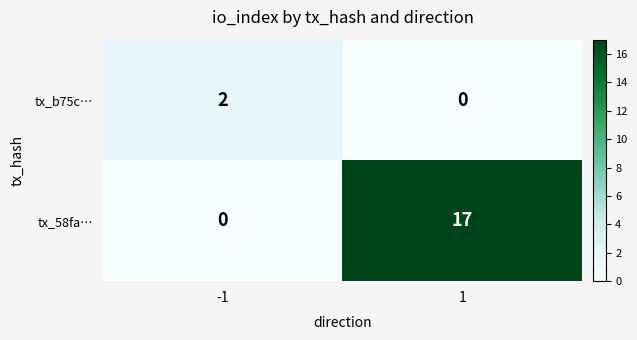

What is the maximum value shown in the chart?

17